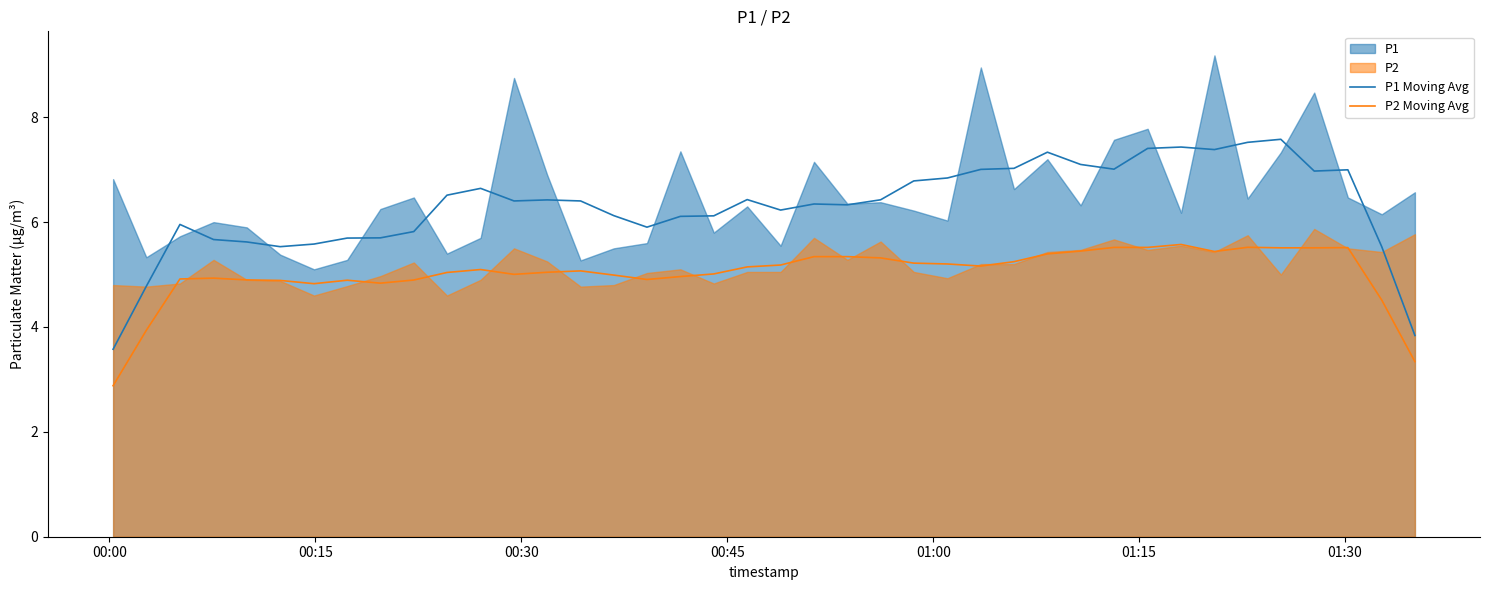

True or false: P2 Moving Avg and P1 Moving Avg intersect in this chart.

False